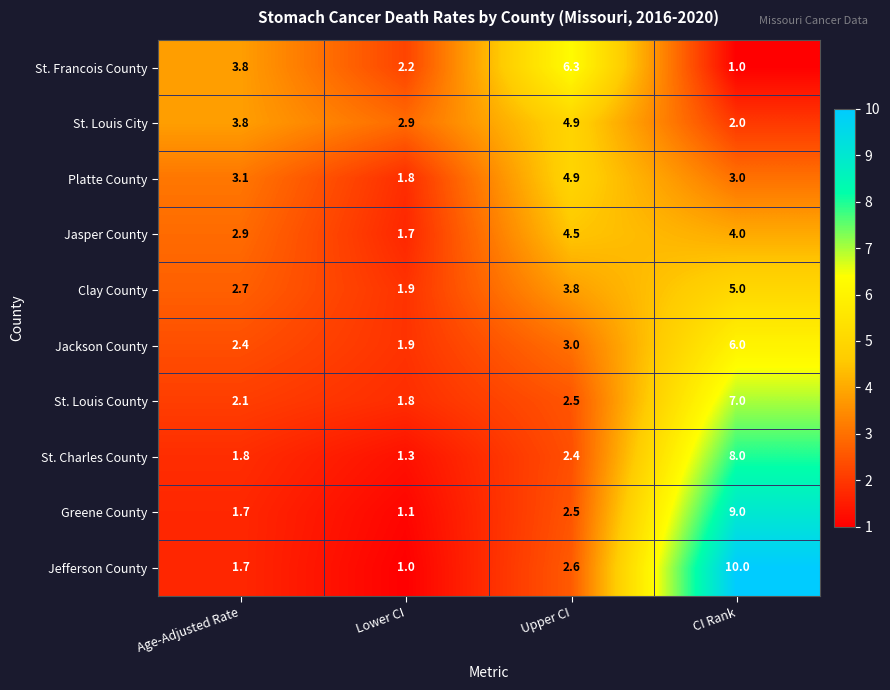

Which series has the largest range (max minus min)?

Jefferson County